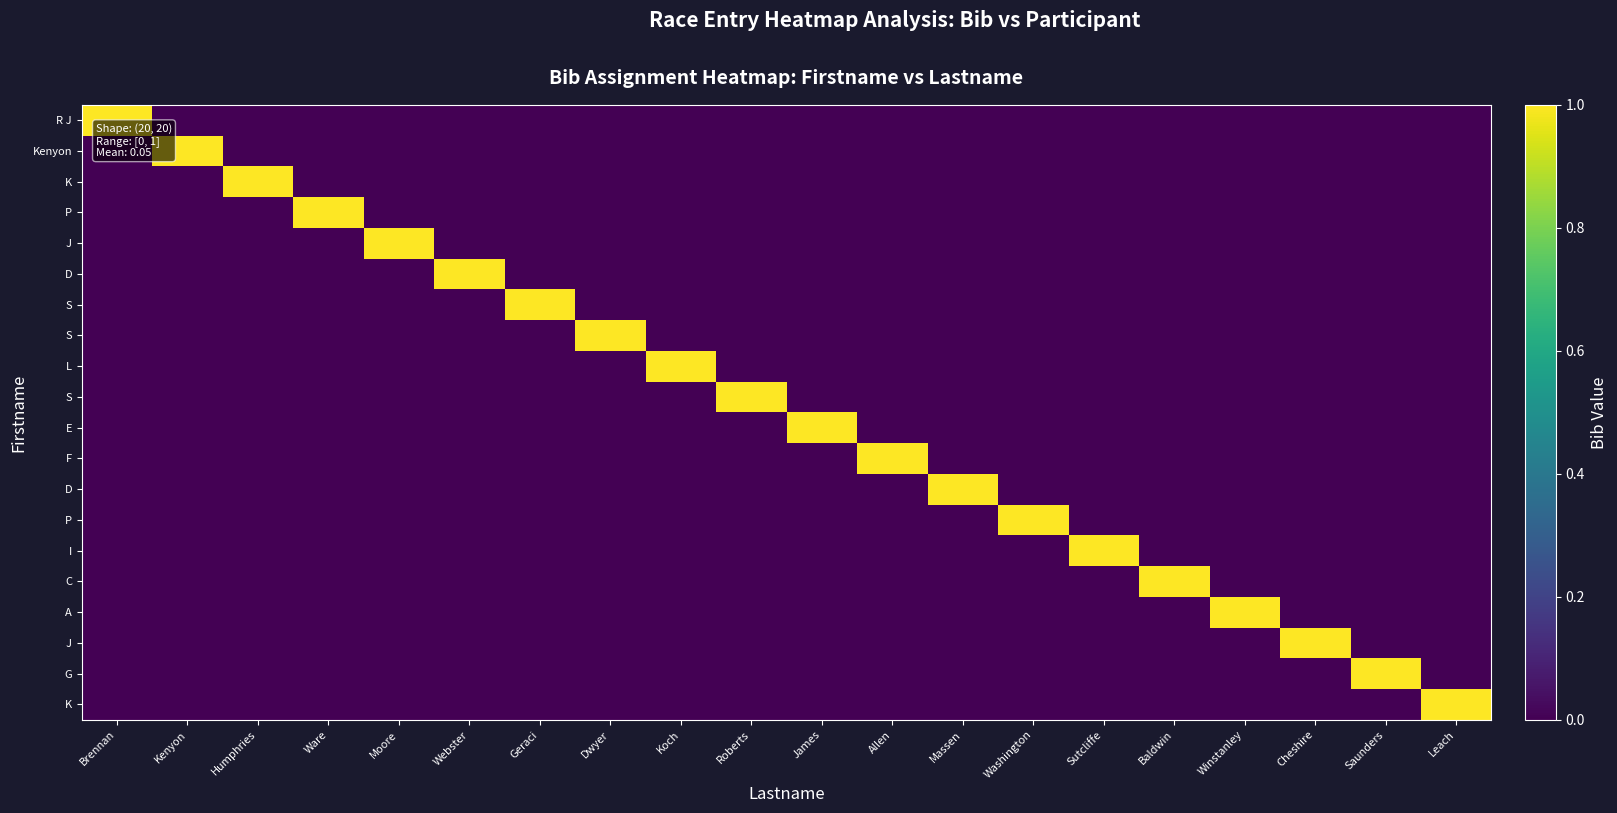

What is the total value across all series at Koch?

1